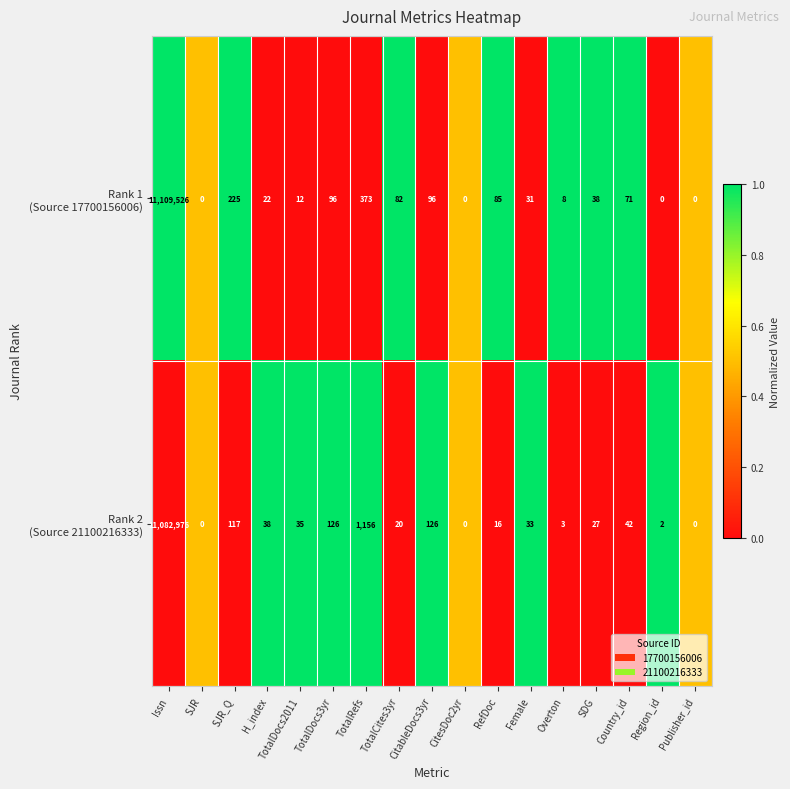

At which category is the sum across all series the highest?

Issn